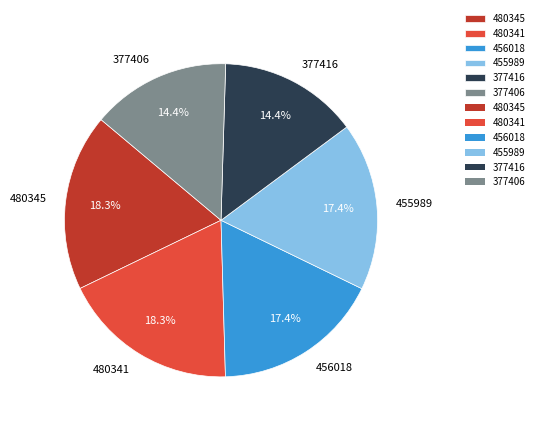

How many segments does this pie chart have?

6